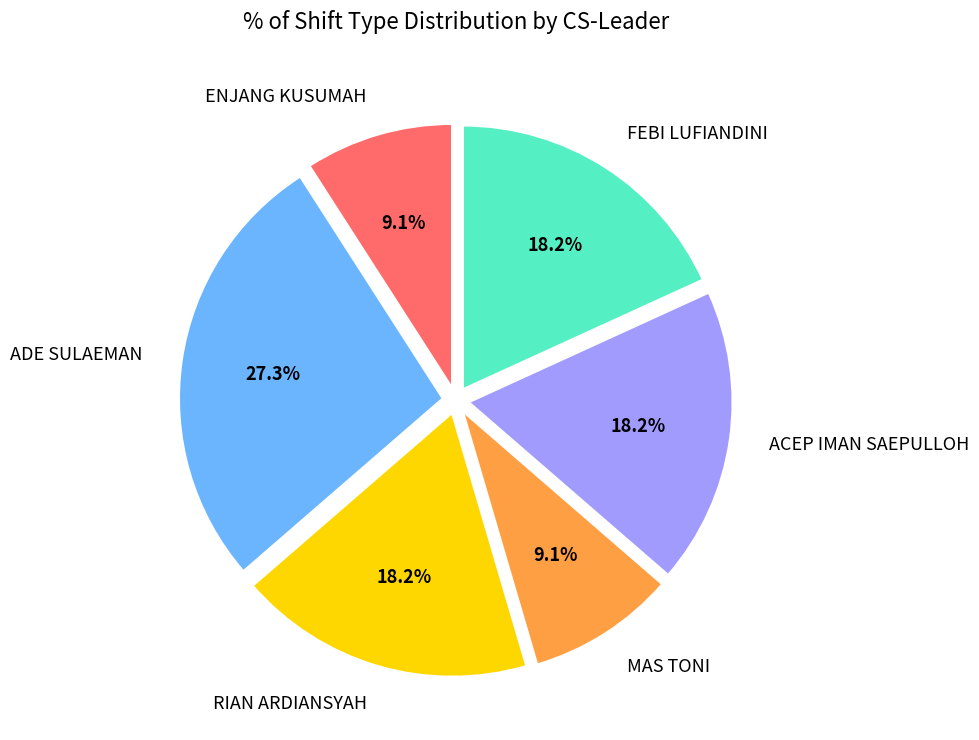

To the nearest percent, what is the difference between the ENJANG KUSUMAH and ACEP IMAN SAEPULLOH slice percentages?

9%